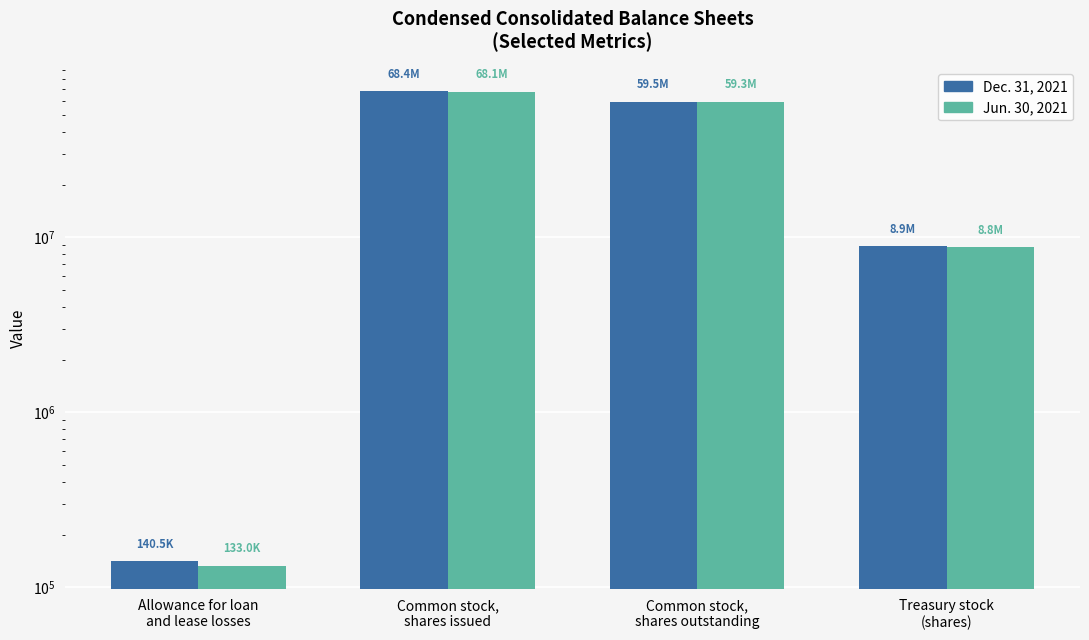

Reading right to left, transcribe all the data shown in this chart.

Dec. 31, 2021: 8878262	59498575	68376837	140489
Jun. 30, 2021: 8751377	59317944	68069321	132958